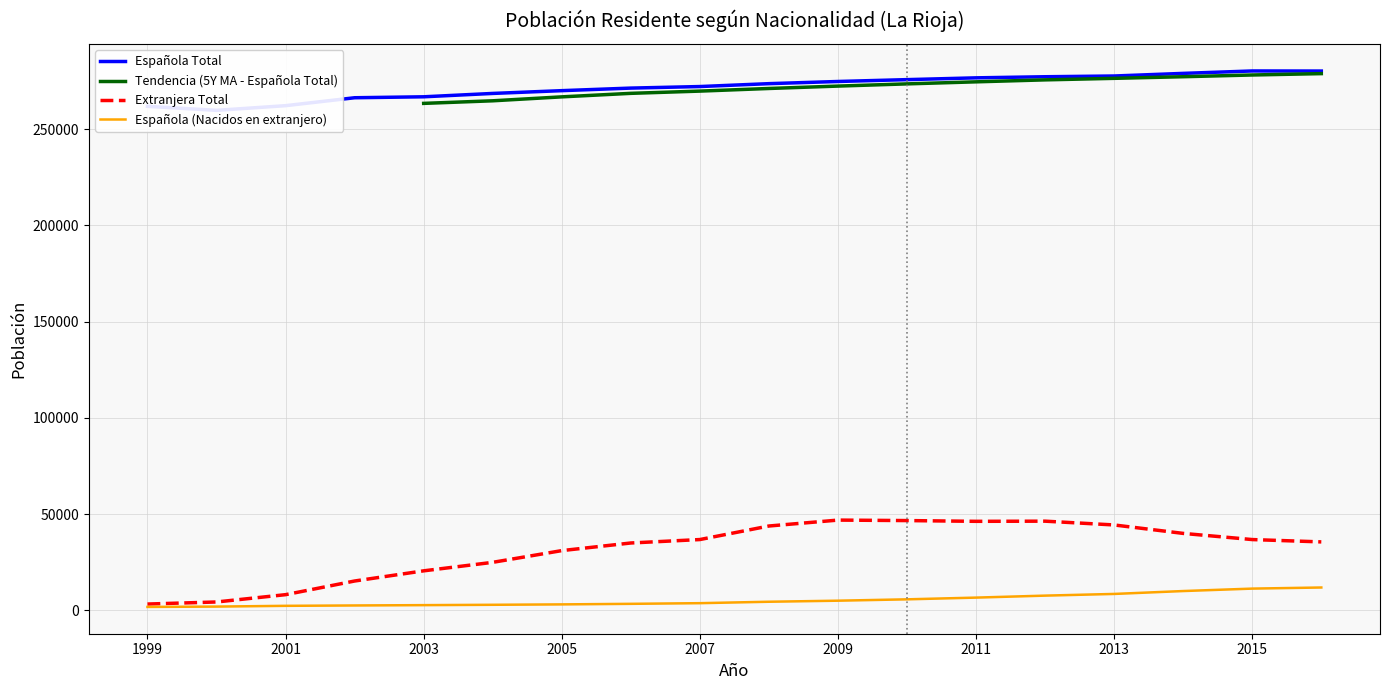

True or false: Española (Nacidos en extranjero) has a value of 1525 at 9.

False